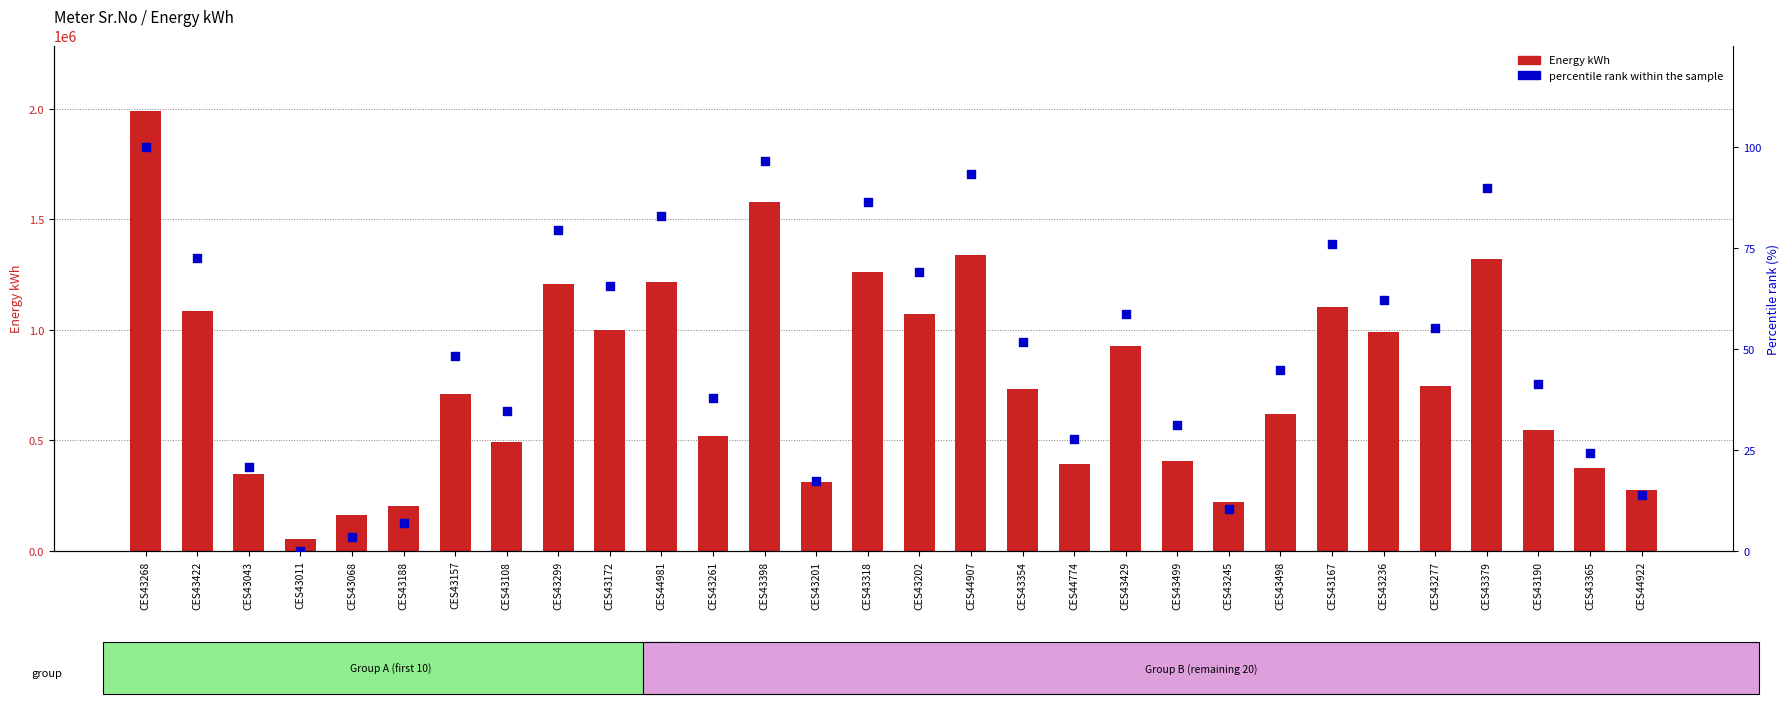

Which series reaches the minimum Y coordinate?

percentile rank within the sample